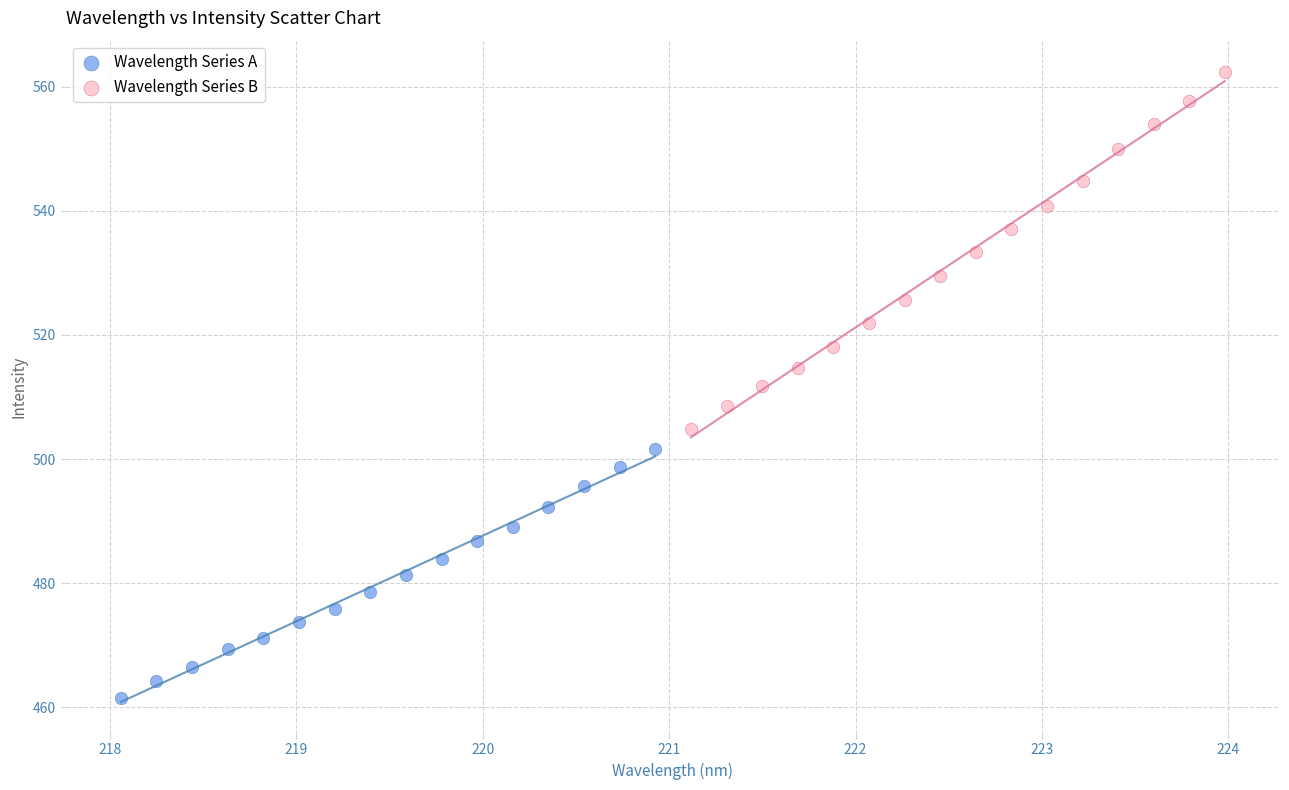

Which series has the widest spread of Y values?

Wavelength Series B